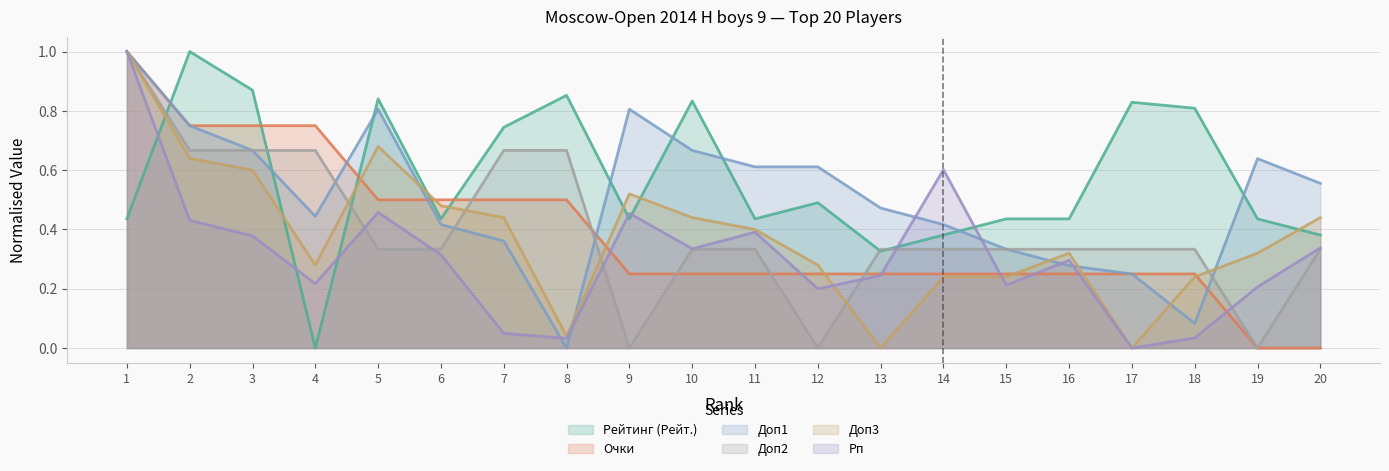

At 12, list the series in order from largest to smallest.

Доп1, Рейтинг (Рейт.), Доп3, Очки, Рп, Доп2